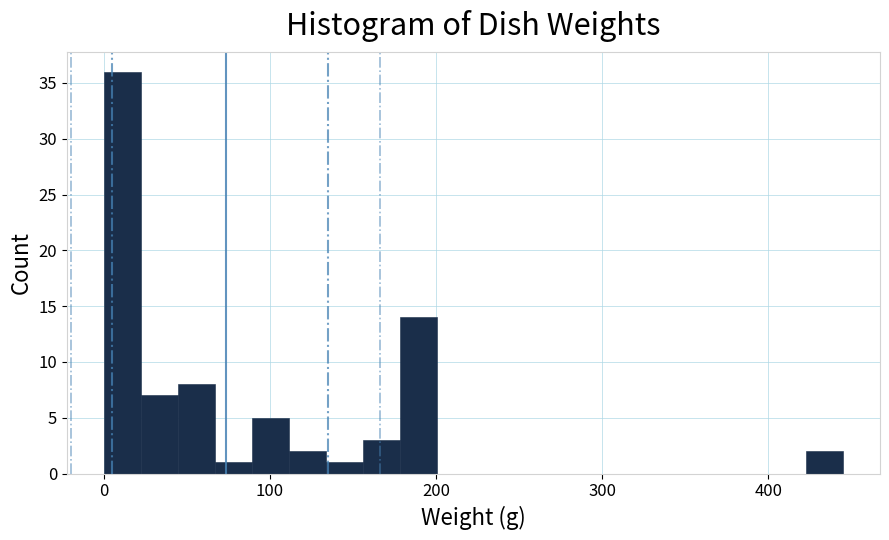

Around what value on the x-axis is the tallest bar? Give the approximate position of its centre, as read against the axis.

10